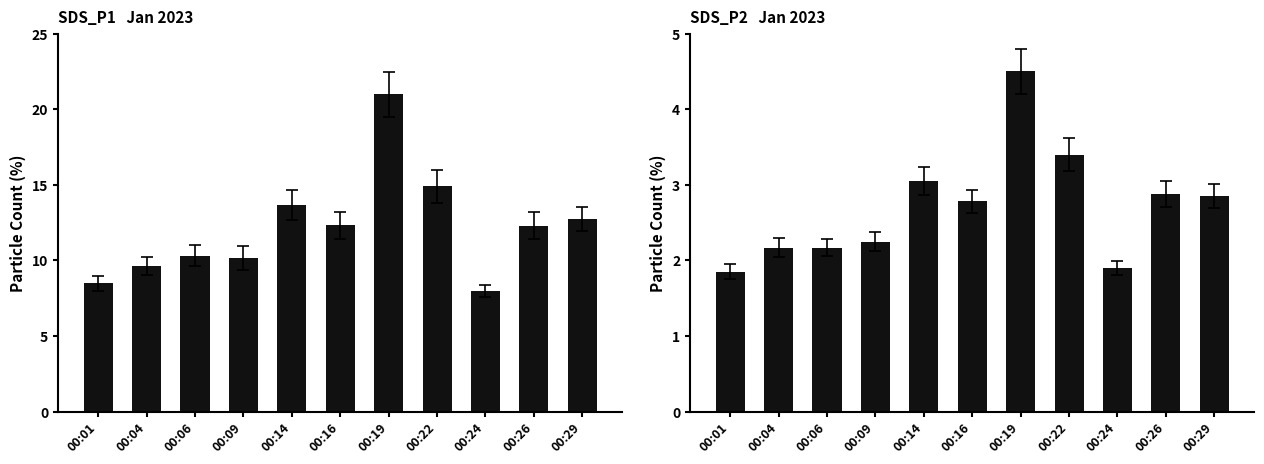

What is the difference between the second highest and minimum values in the SDS_P2 series?

1.5